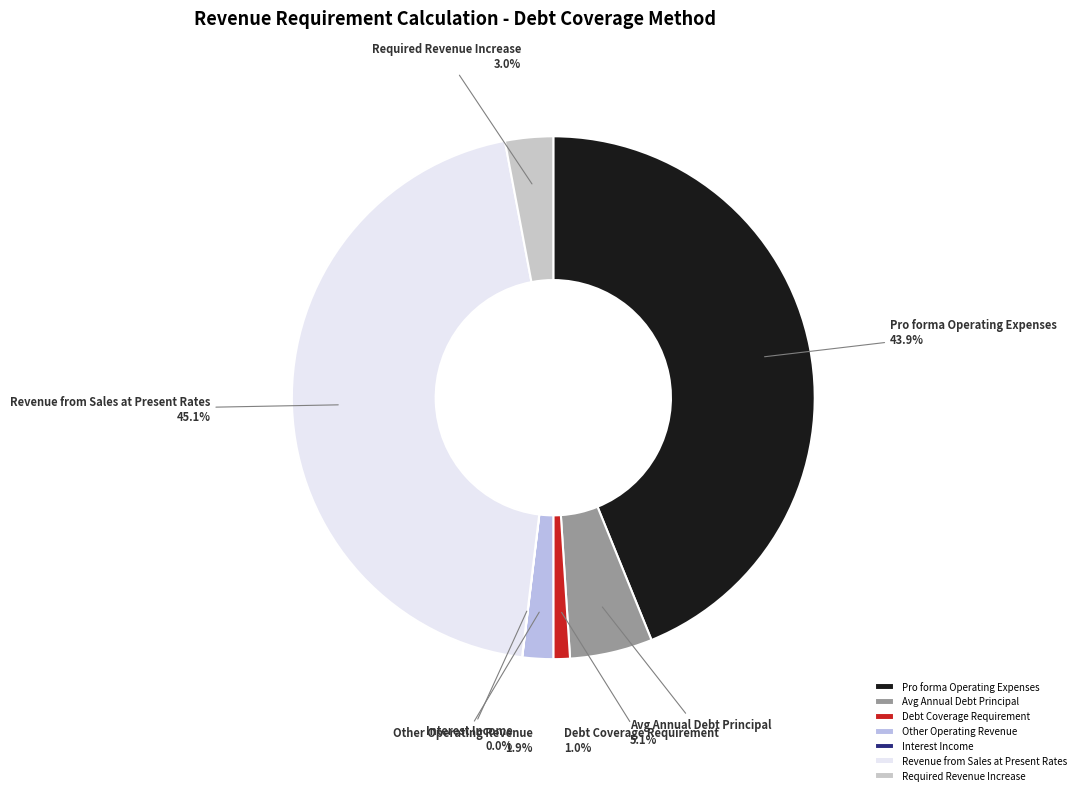

What percentage do Avg Annual Debt Principal and Revenue from Sales at Present Rates together represent?

50.2%